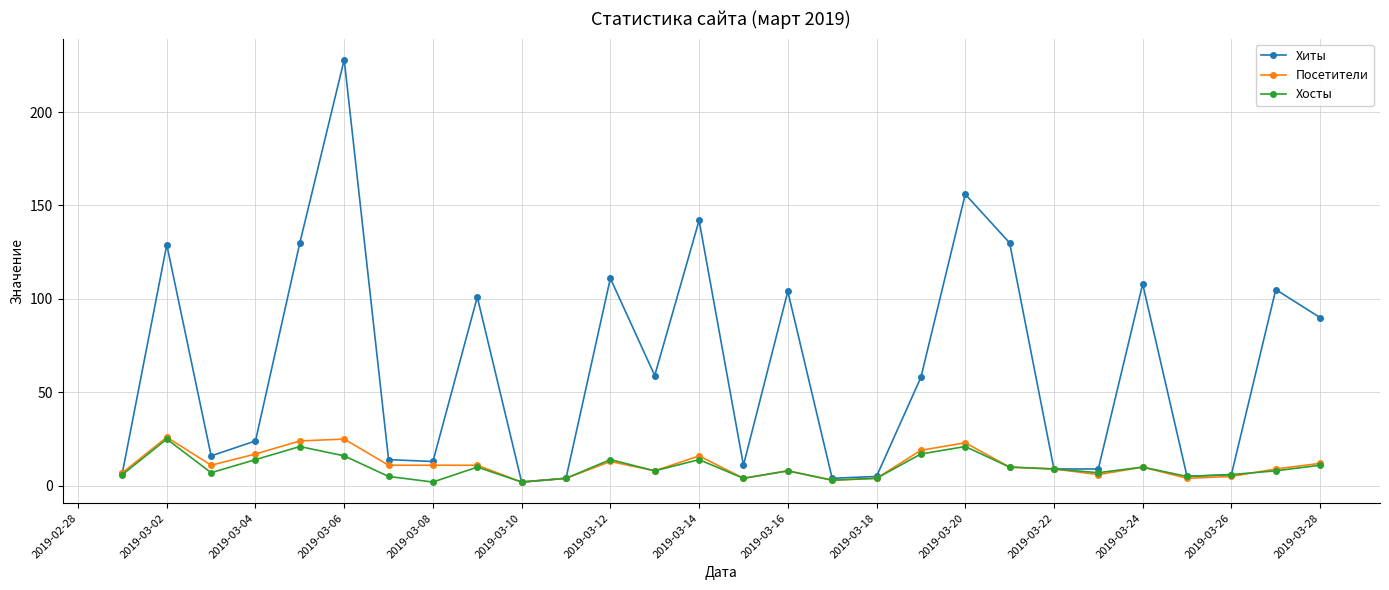

What is the maximum value shown in the chart?

228